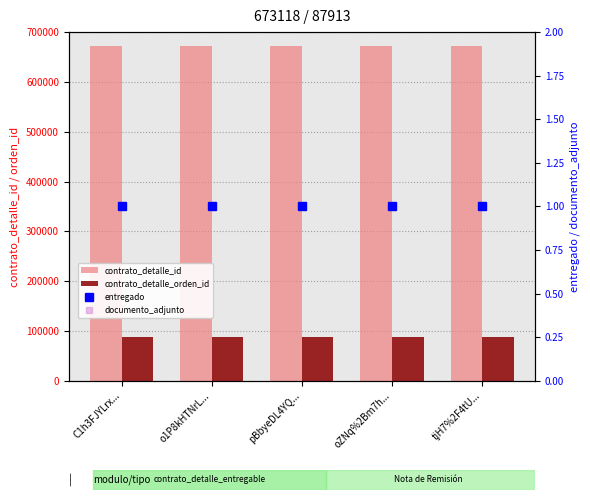

What are all the series names shown in the legend?

contrato_detalle_id, contrato_detalle_orden_id, entregado, documento_adjunto